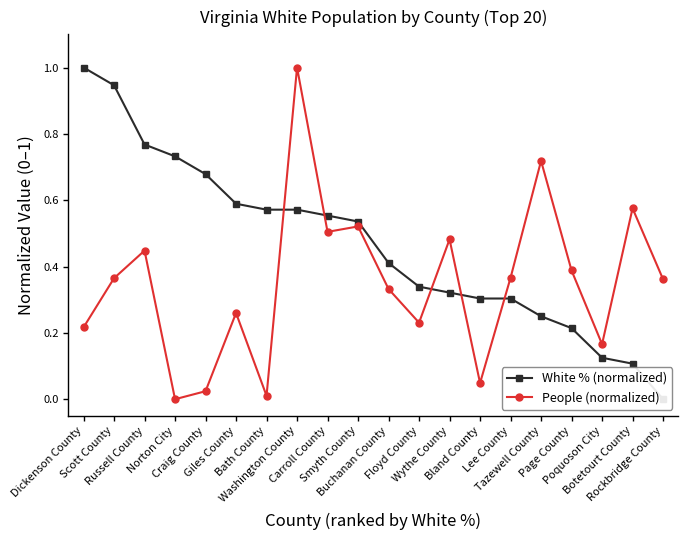

List the series in order of their overall mean, lowest first.

People (normalized), White % (normalized)